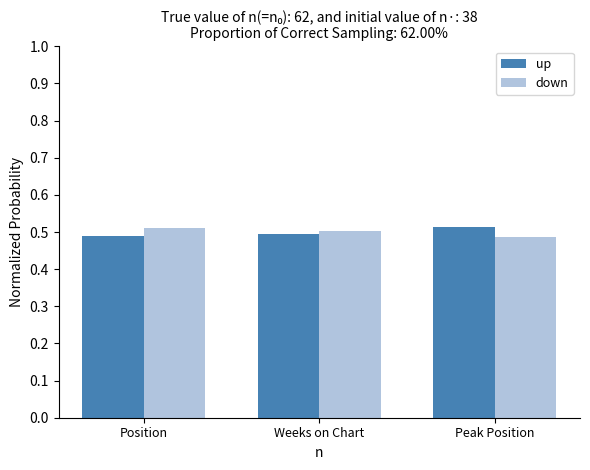

How many bars are there in each group?

2